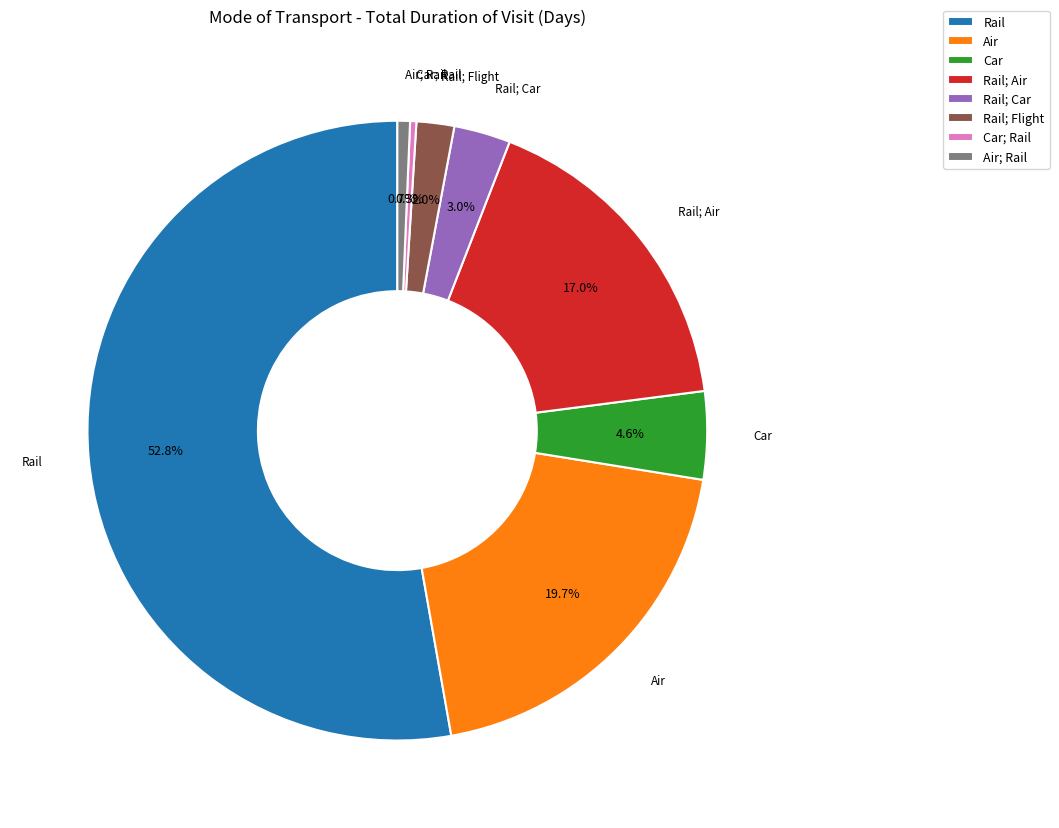

To the nearest percent, what is the average slice percentage?

12%